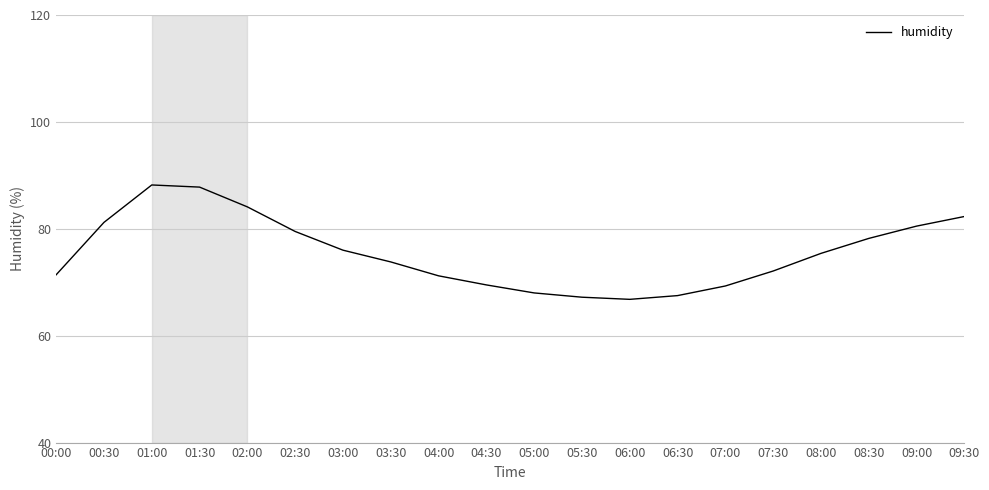

What is the approximate value at 09:00?

80.5